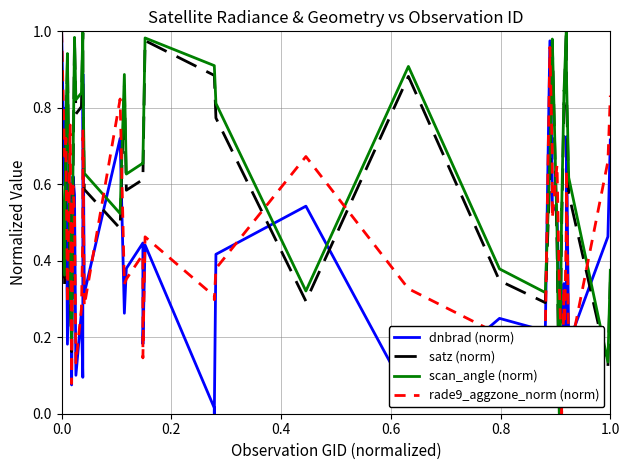

What are all the series names shown in the legend?

dnbrad (norm), satz (norm), scan_angle (norm), rade9_aggzone_norm (norm)